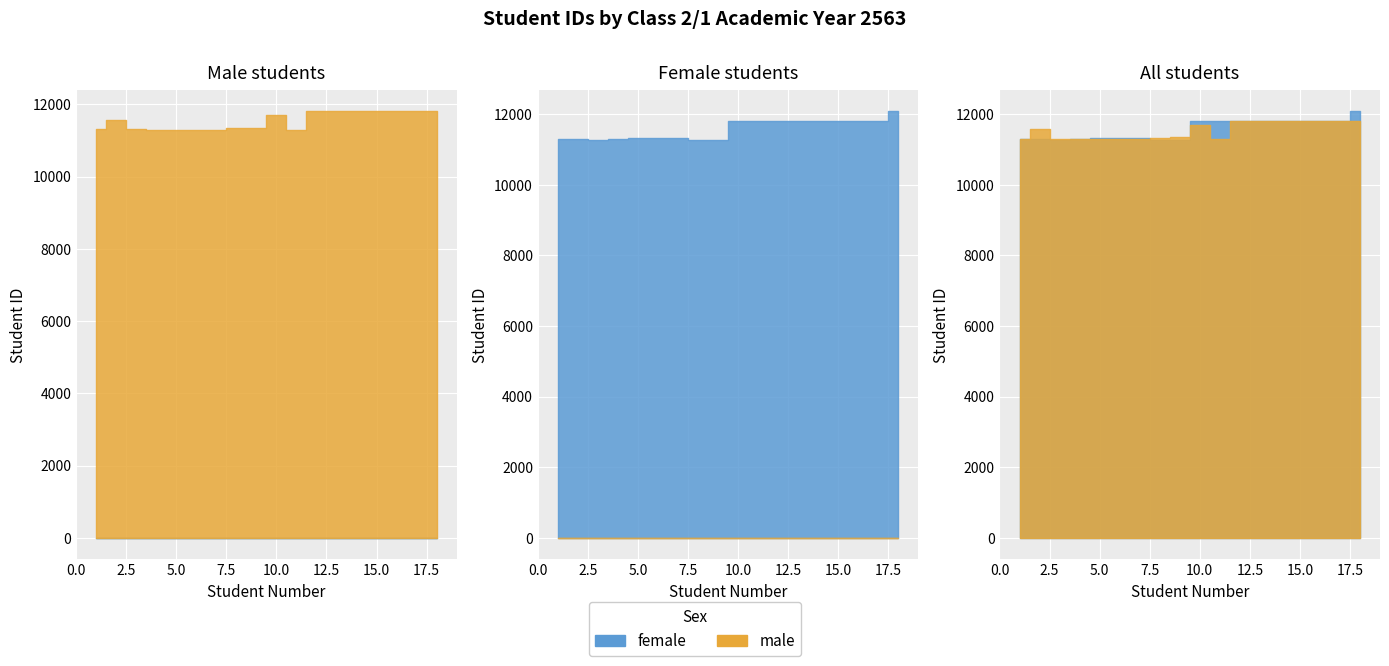

Which series has the largest total across all categories?

female